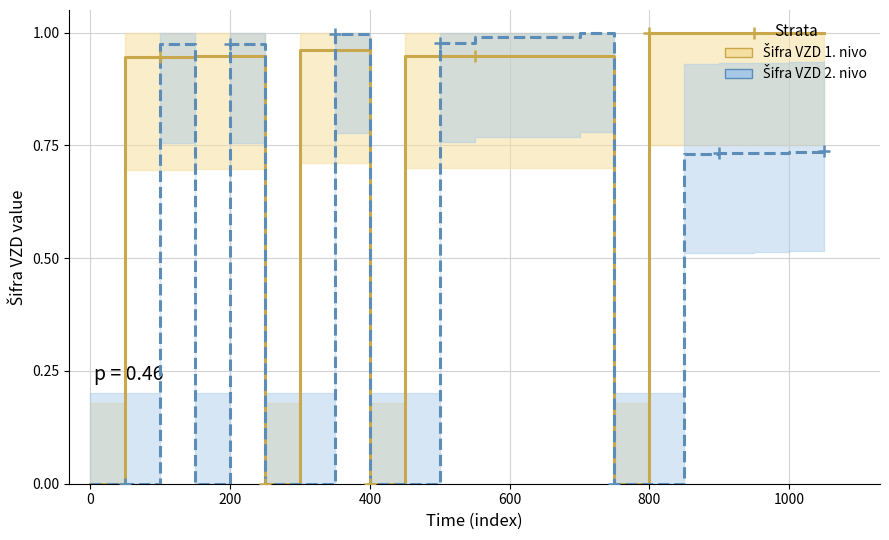

Rank the series by their maximum value, from highest to lowest.

Šifra VZD 1. nivo, Šifra VZD 2. nivo